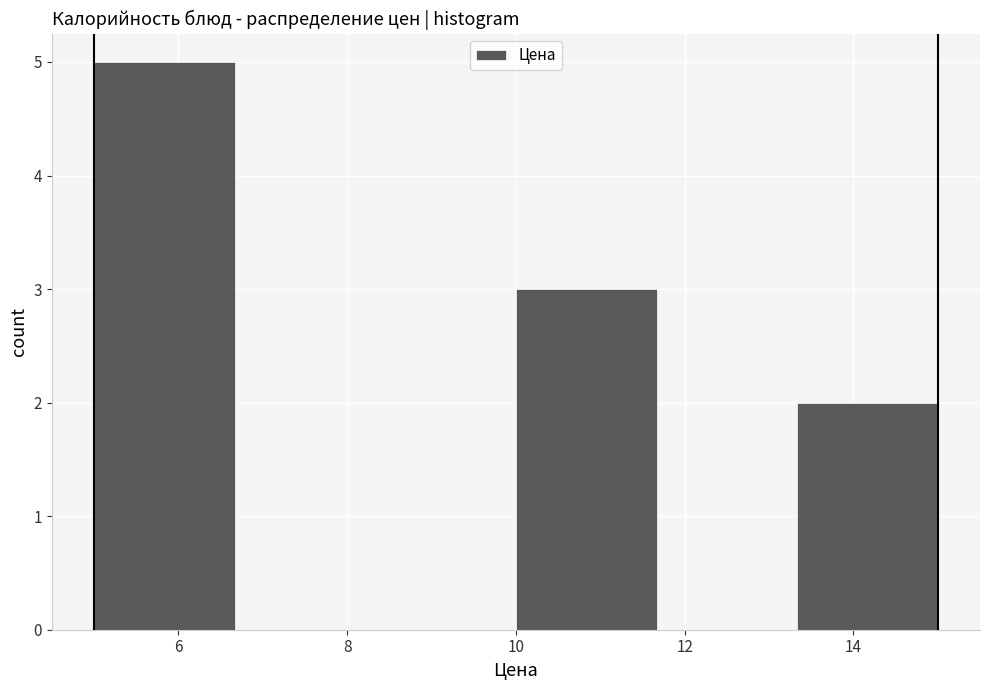

How tall is the bar that spans 13.4 to 15.0 on the x-axis? Neither the bar edges nor the heights are printed on the chart, so give them approximately, as read against the axes.

2